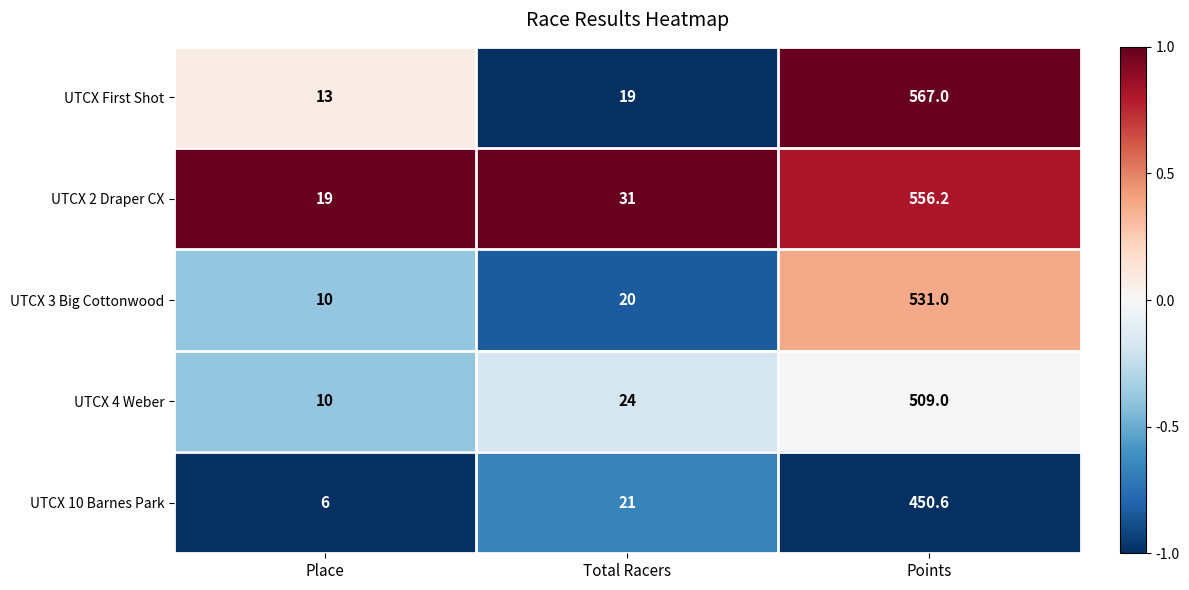

True or false: UTCX 2 Draper CX has a value of 8.0 at Total Racers.

False